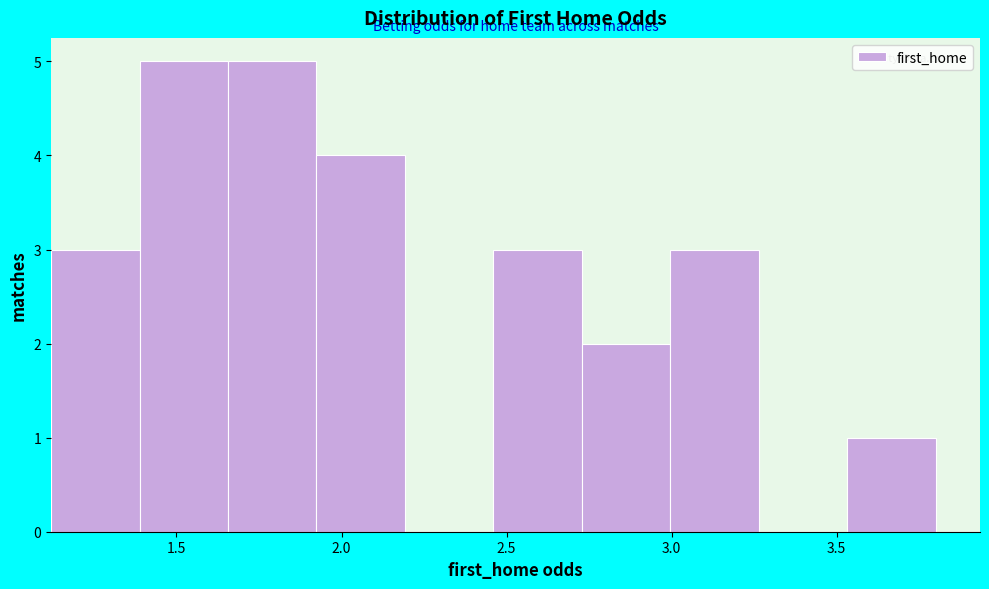

Reading left to right, transcribe this chart: for each bar, give the range it covers on the x-axis and its height. Neither the bar edges nor the heights are printed on the chart, so give them approximately, as read against the axes.

1.10 to 1.40: 3
1.40 to 1.65: 5
1.65 to 1.90: 5
1.90 to 2.20: 4
2.20 to 2.45: 0
2.45 to 2.75: 3
2.75 to 3.00: 2
3.00 to 3.25: 3
3.25 to 3.55: 0
3.55 to 3.80: 1